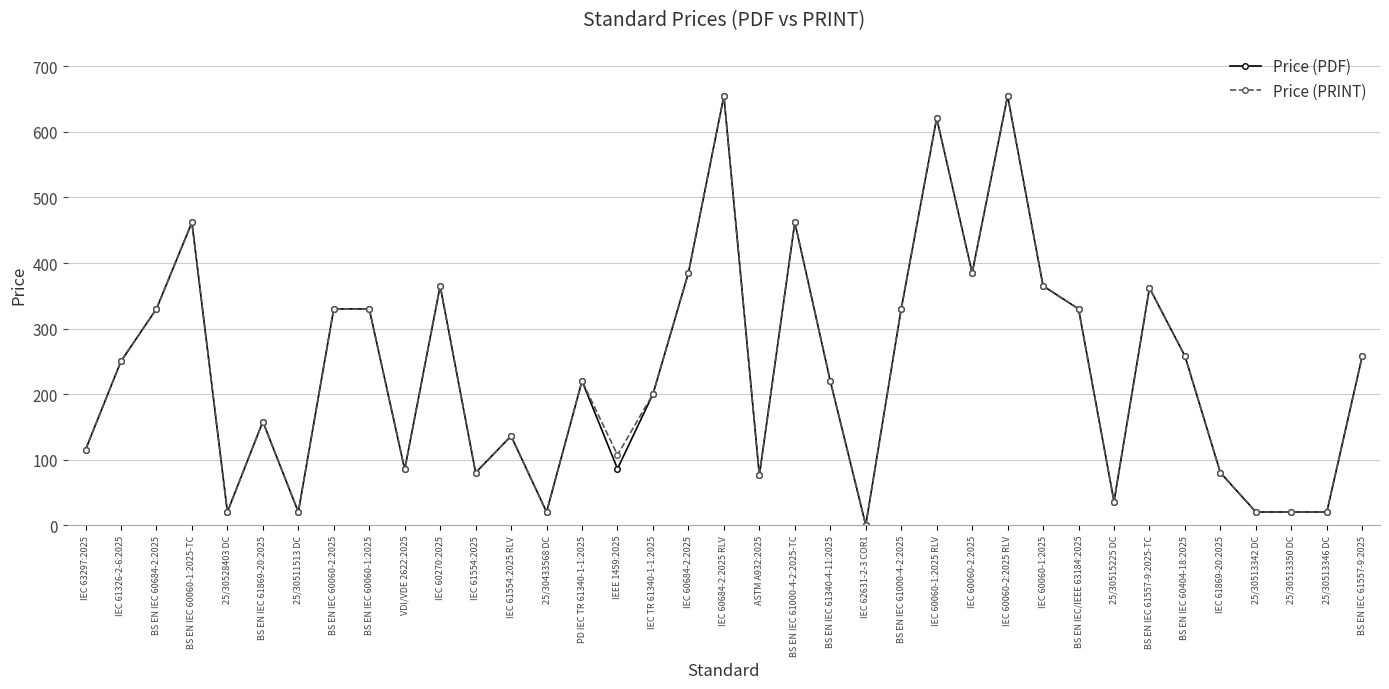

Read the Price (PDF) value at IEC 61554:2025.

80.0